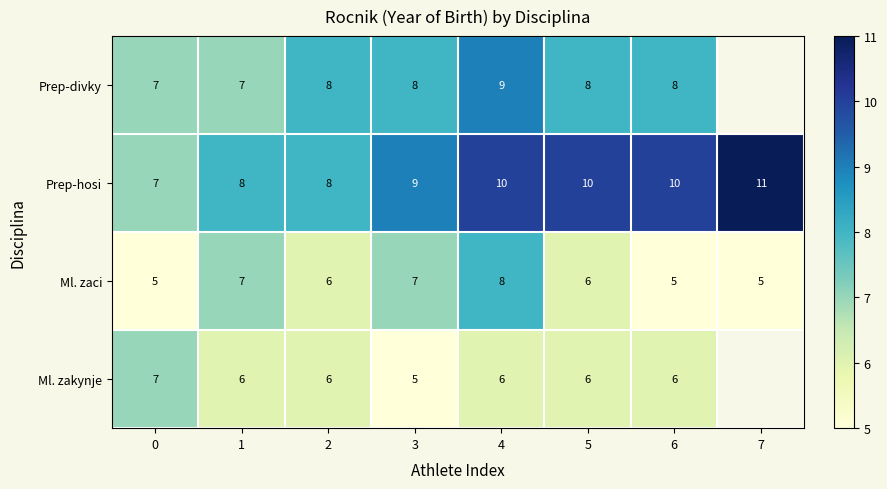

Is it true that Ml. zaci equals 8 at 0?

False